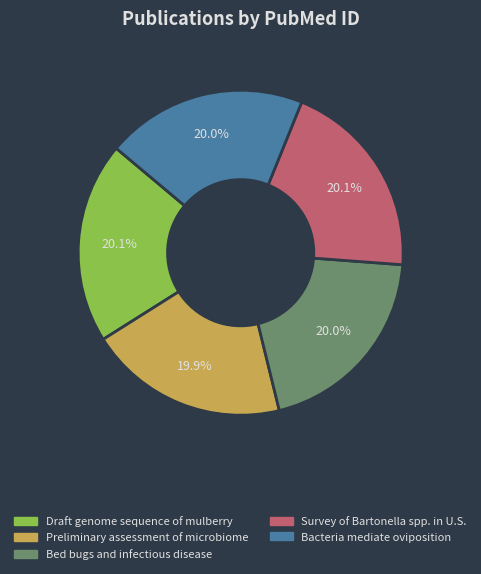

Is Preliminary assessment of microbiome the majority of the pie?

No